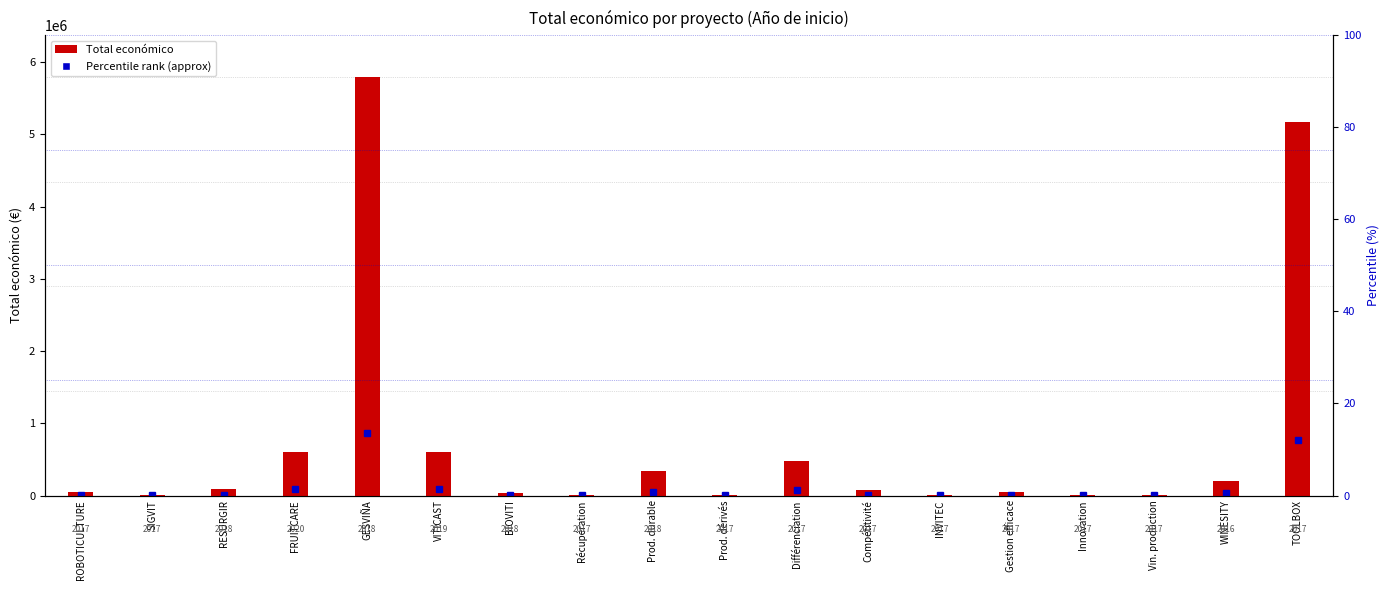

What is the difference between the values at Gestion efficace and BIOVITI?

12249